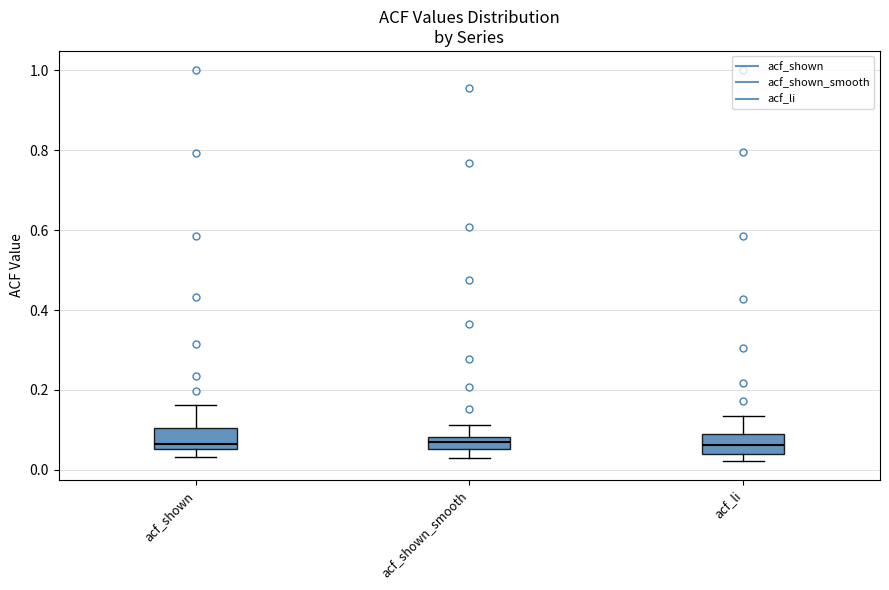

Reading left to right, transcribe this box plot: for each box, give where its median line is, the range the box spans, and where its two whiskers end, as read against the y-axis. The values are not printed on the chart, so give them approximately, as read against the axis.

acf_shown: median 0.06 (just above the box's lower edge), box 0.06 to 0.10, whiskers 0.04 to 0.16
acf_shown_smooth: median 0.08 (inside the box), box 0.06 to 0.08, whiskers 0.04 to 0.12
acf_li: median 0.06, box 0.04 to 0.08, whiskers 0.02 to 0.14